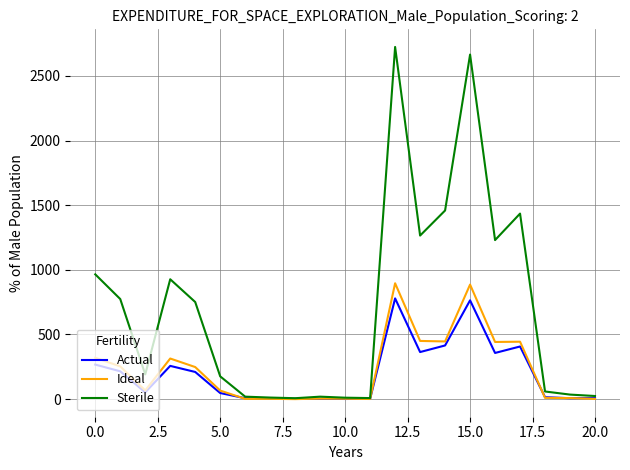

Which series has the largest range (max minus min)?

Sterile